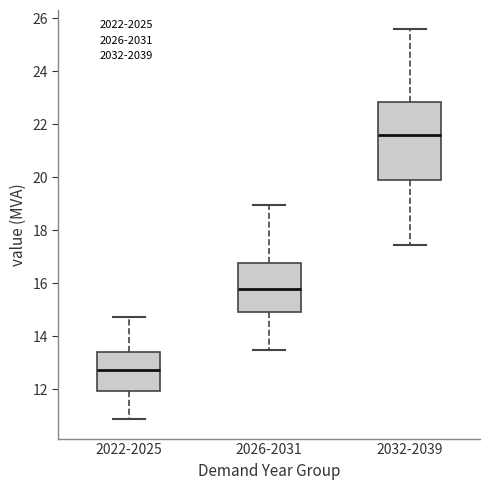

Reading left to right, read every box against the y-axis: the position of its median line, the range the box covers, and the ends of its whiskers. The values are not printed on the chart, so give them approximately, as read against the axis.

2022-2025: median 12.8, box 12.0 to 13.4, whiskers 10.8 to 14.8
2026-2031: median 15.8, box 15.0 to 16.8, whiskers 13.4 to 19.0
2032-2039: median 21.6, box 20.0 to 22.8, whiskers 17.4 to 25.6